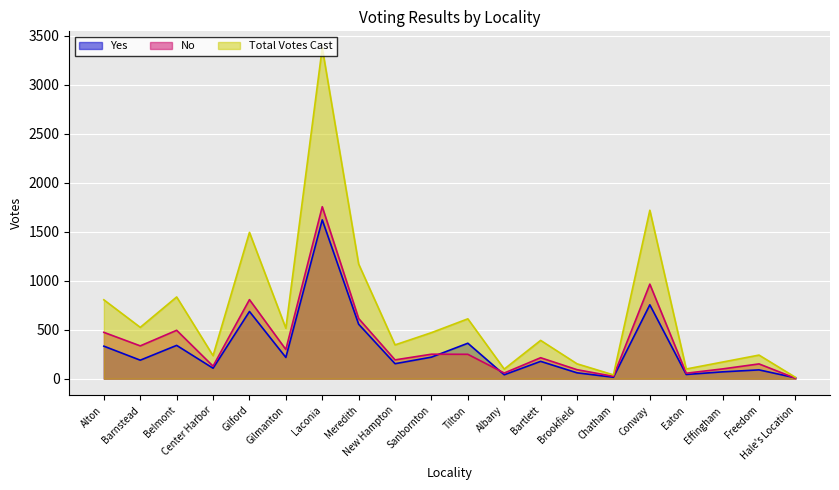

True or false: No has more than 1 points higher than both neighbors.

True